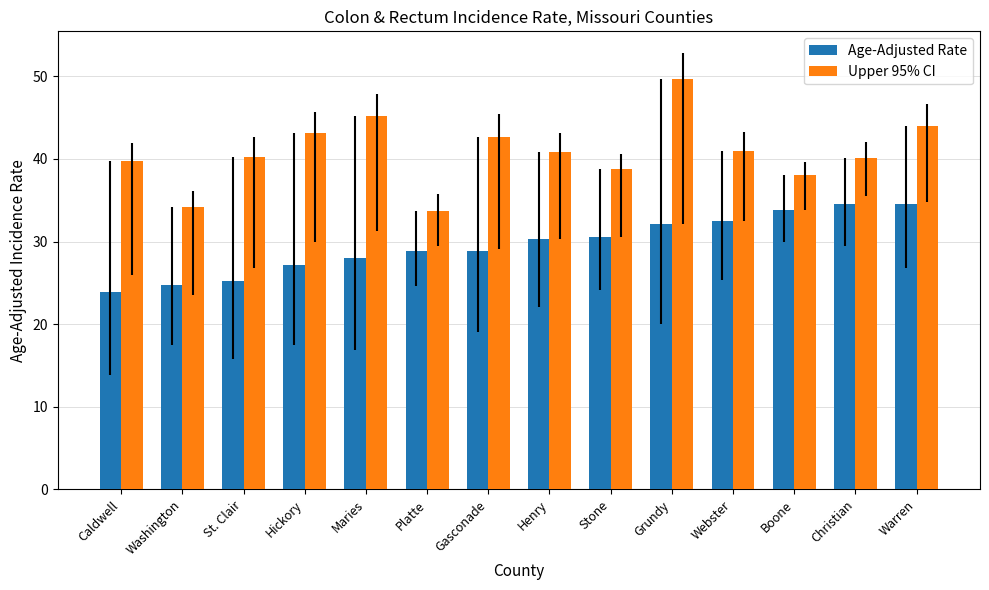

How many values in the Age-Adjusted Rate series are below 30?

7